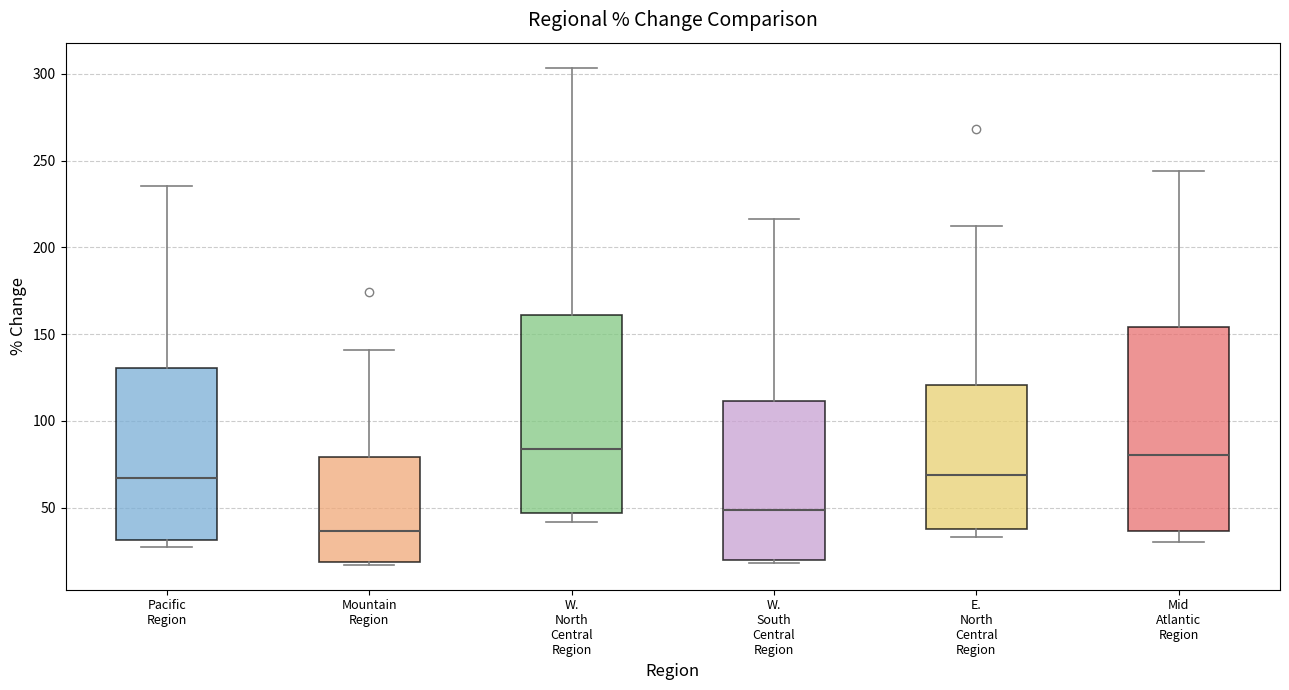

Where does the upper whisker of the box for W. North Central Region end on the y-axis? The values are not printed on the chart, so give them approximately, as read against the axis.

305